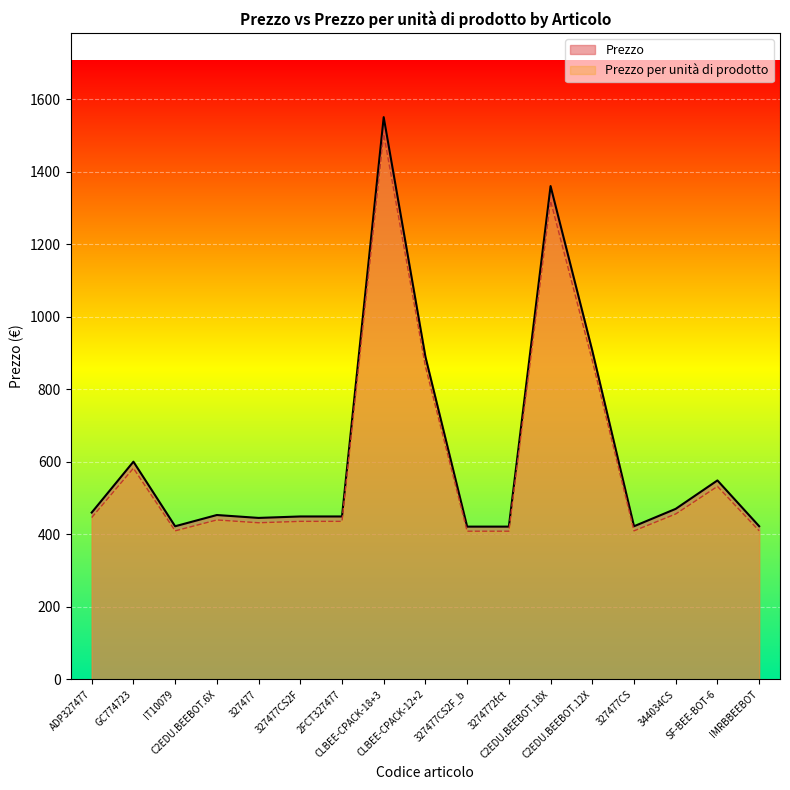

Does the chart display data point markers on the line(s)?

No